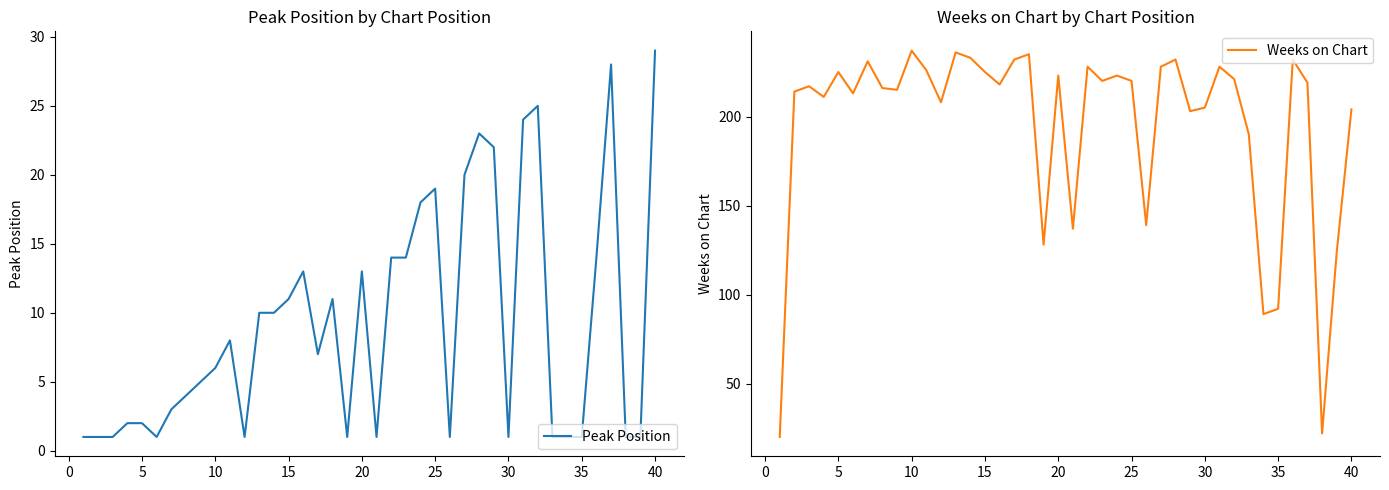

How many interior local valleys does the Weeks on Chart series have?

12